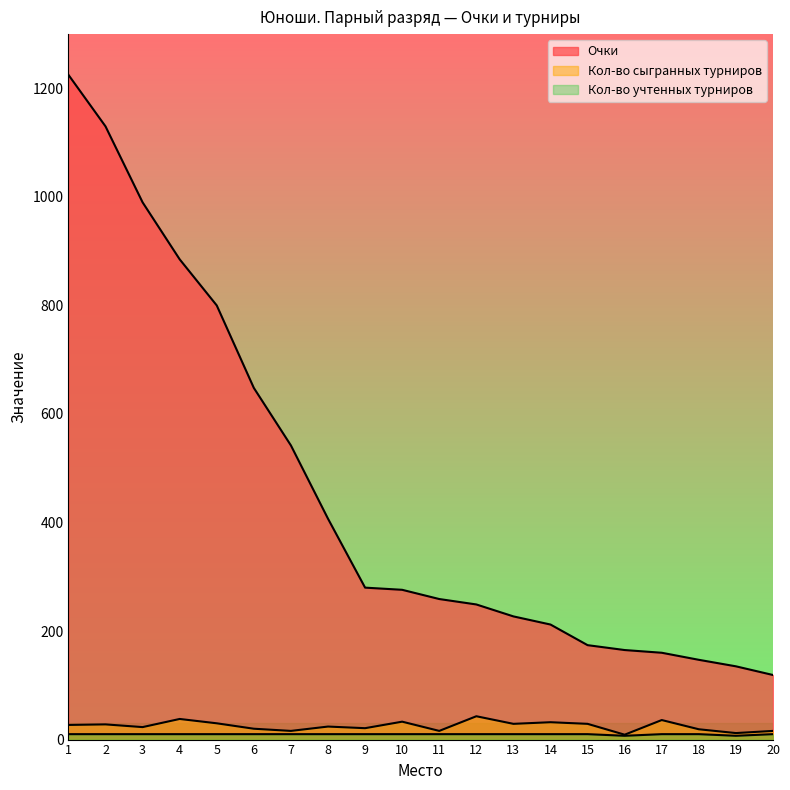

Between 2 and 13, which is larger?

2